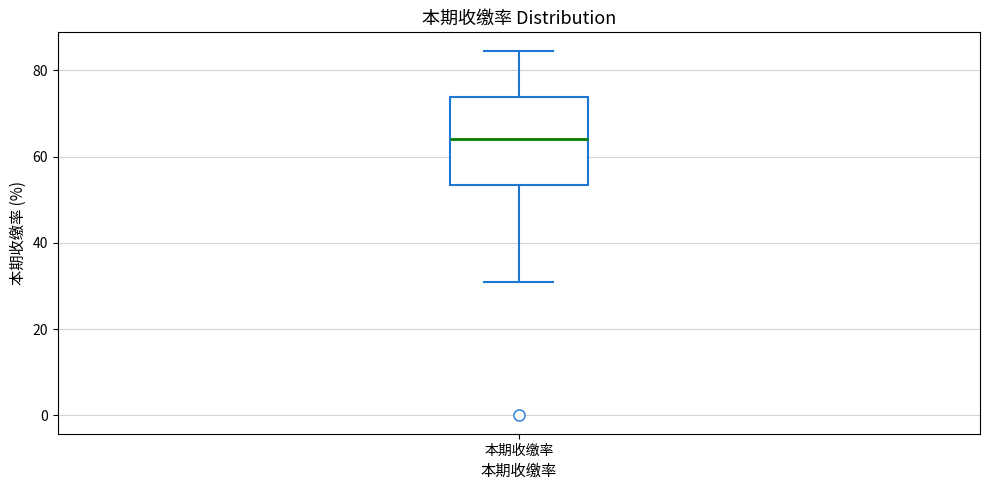

Transcribe this box plot: give where the median line is, the range the box spans, and where the two whiskers end, as read against the y-axis. The values are not printed on the chart, so give them approximately, as read against the axis.

median 64, box 54 to 74, whiskers 30 to 84